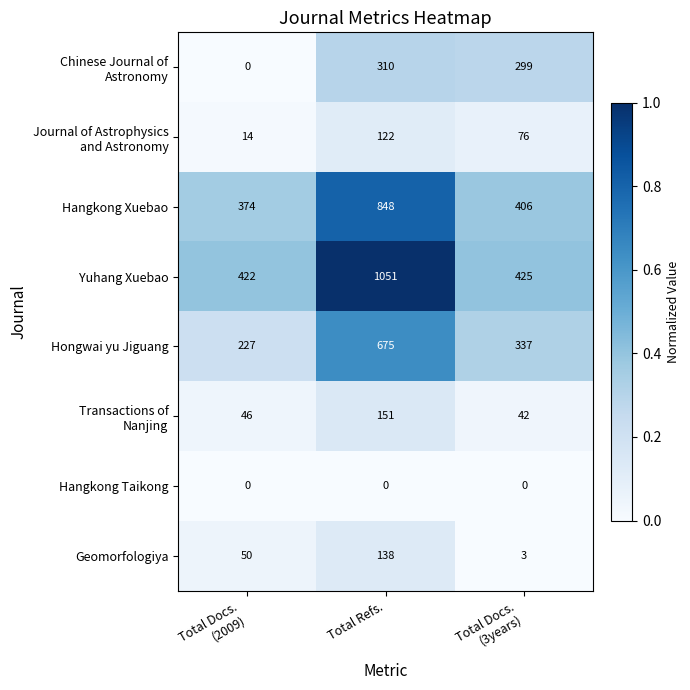

Where does the Hongwai yu Jiguang series first go above 337?

Total Refs.